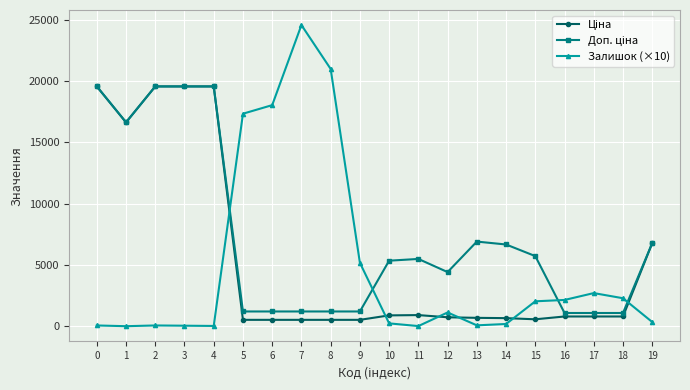

The value of Залишок (×10) at 6 is 26369.1. True or false?

False